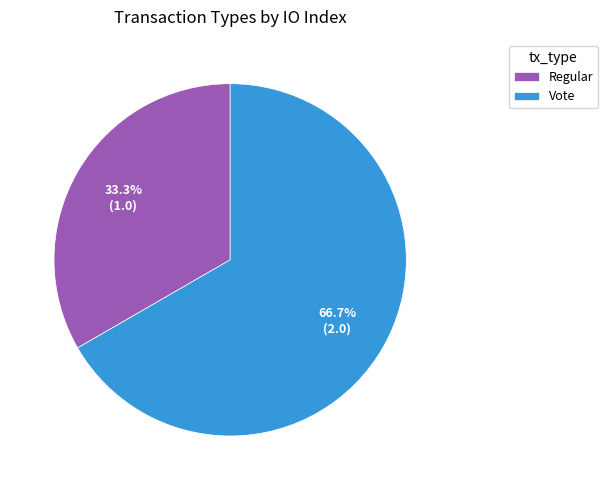

To the nearest percent, what portion does Vote represent?

67%